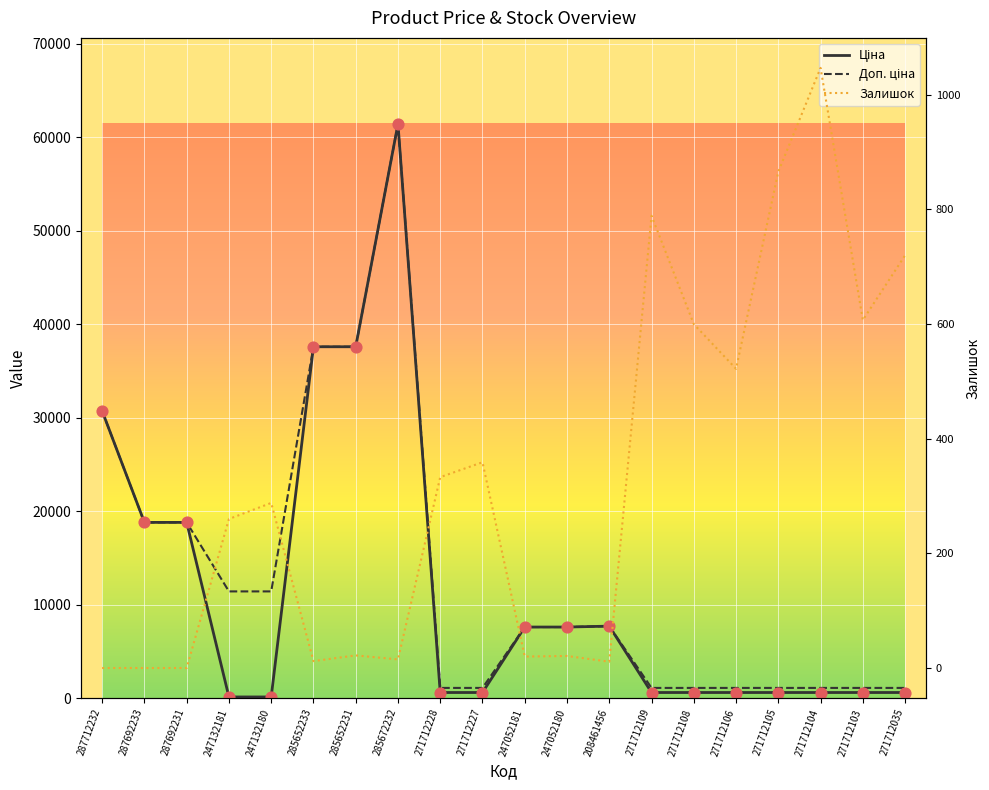

Which series has the largest total across all categories?

Доп. ціна